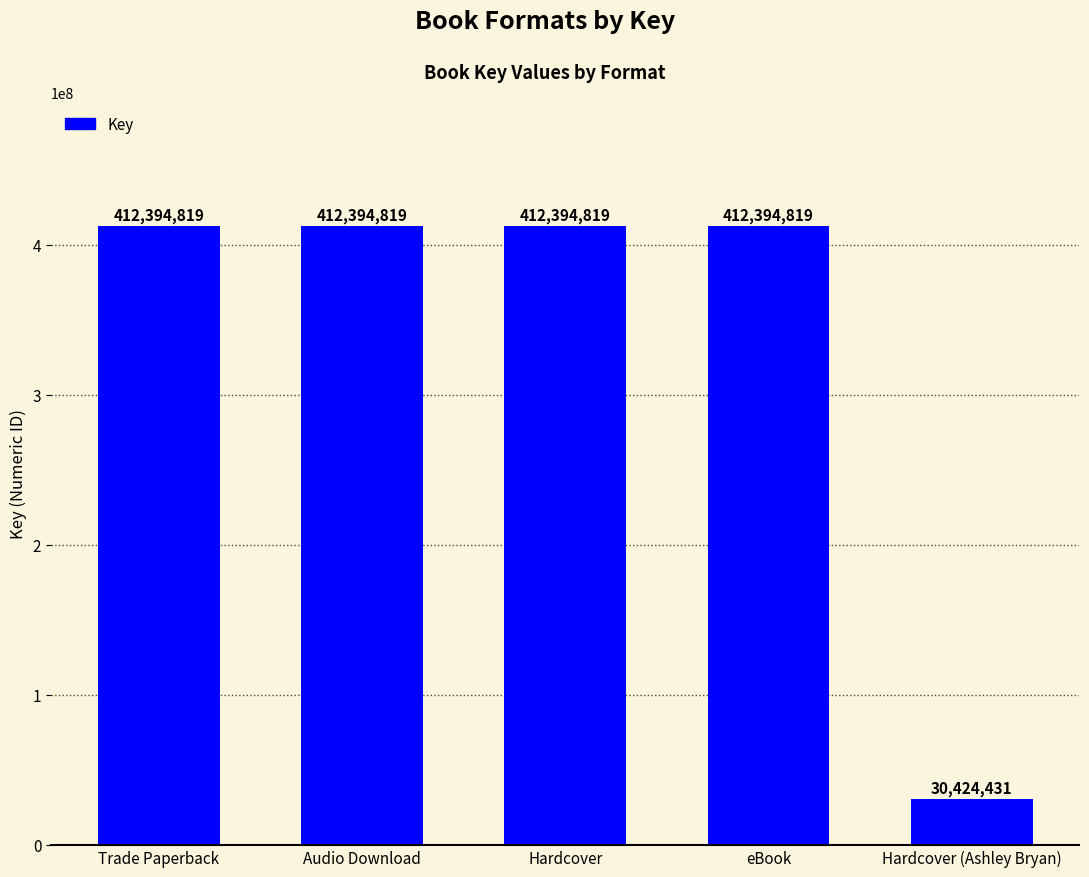

How many bars are there in total?

5